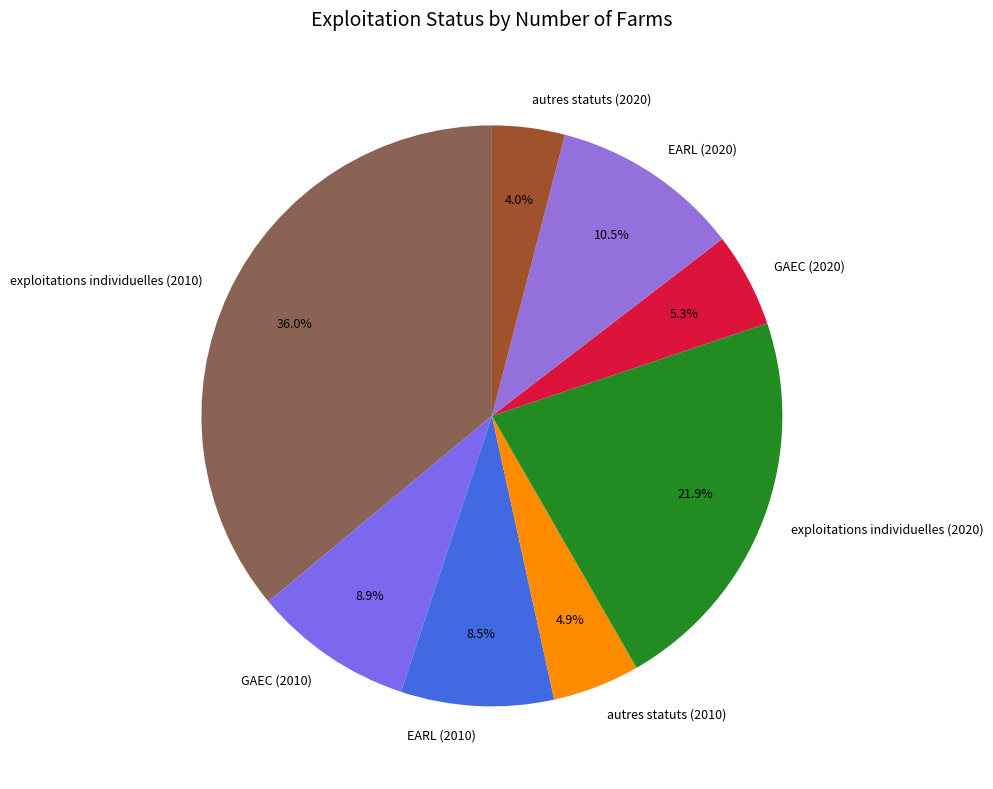

Does EARL (2020) account for over 50% of the chart?

No